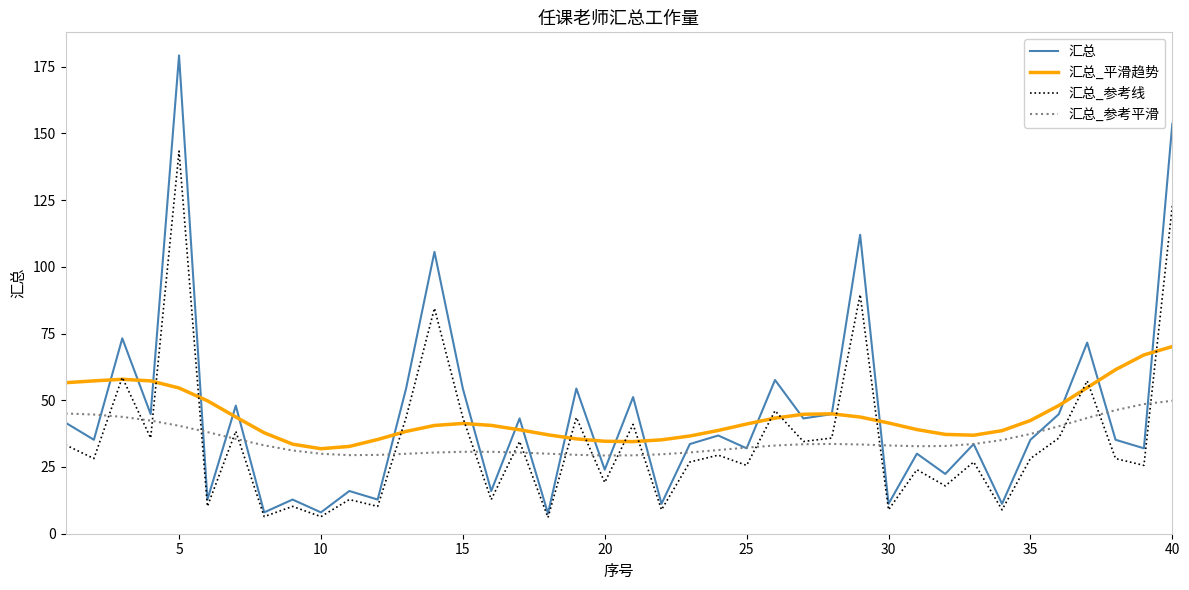

True or false: 汇总_平滑趋势 and 汇总_参考平滑 cross at least once.

False